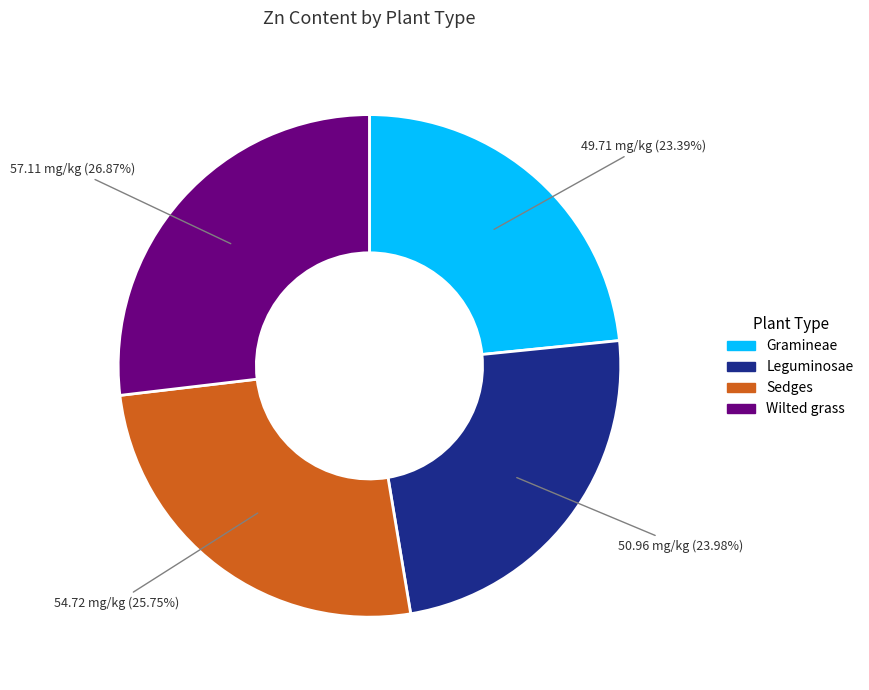

To the nearest percent, what is the average slice percentage?

25%